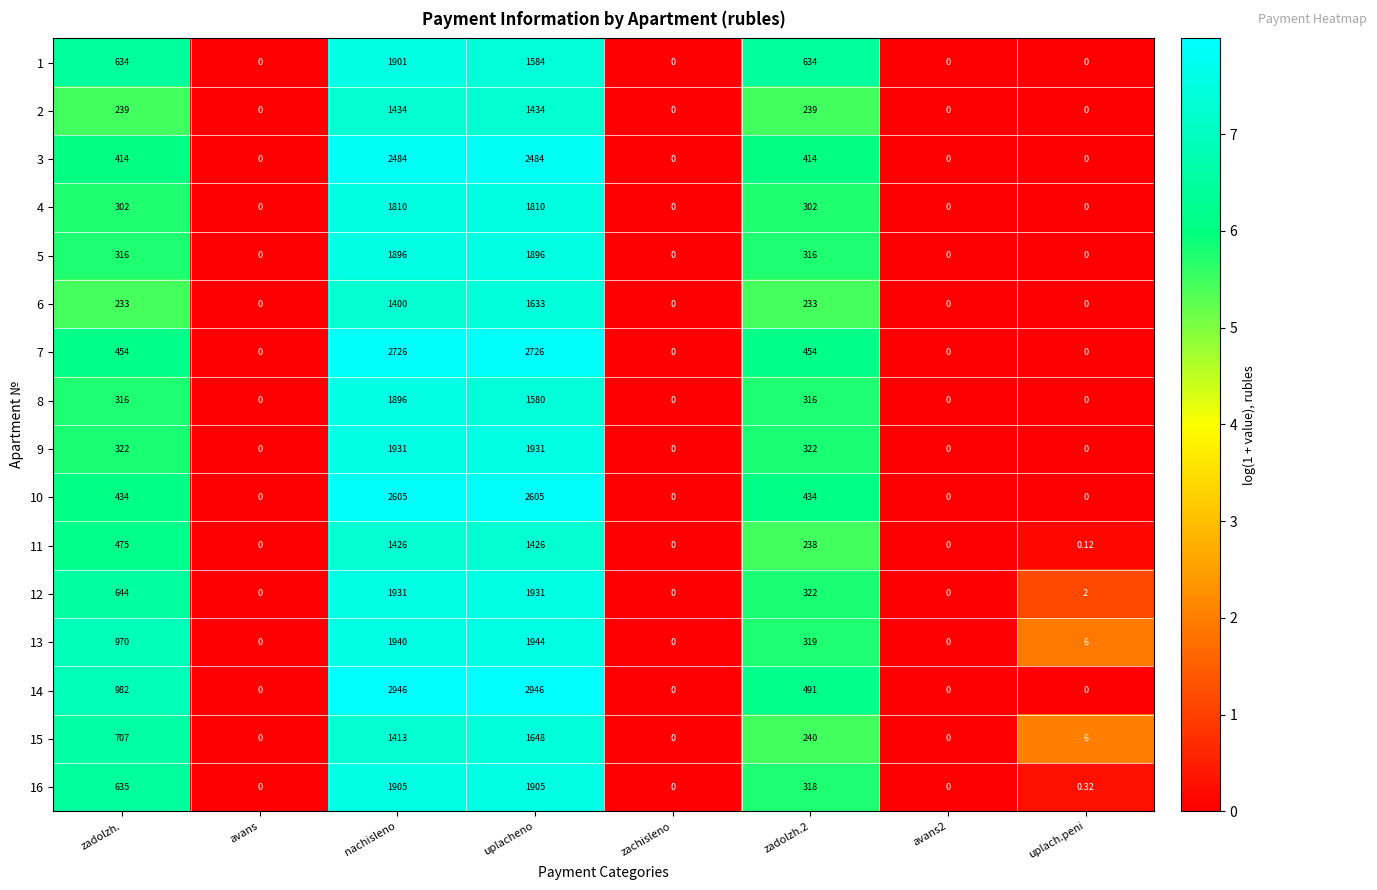

At which category is the sum across all series the highest?

nachisleno